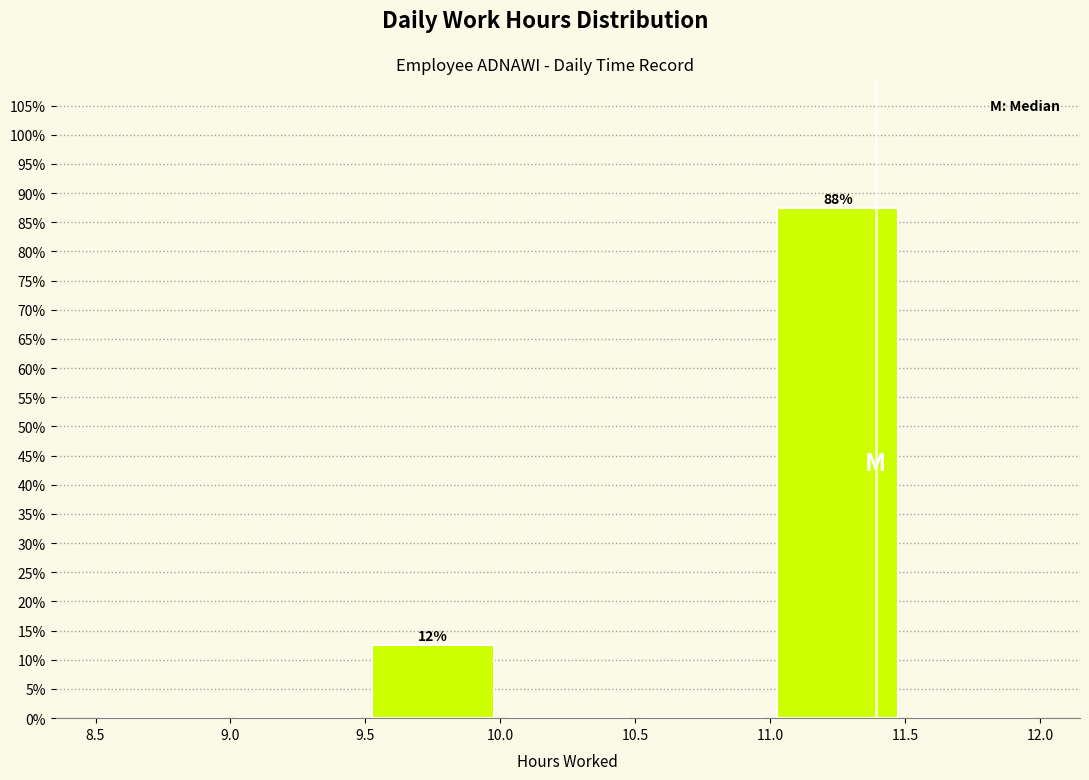

Over which range of the x-axis is the bar tallest?

11.0 to 11.5